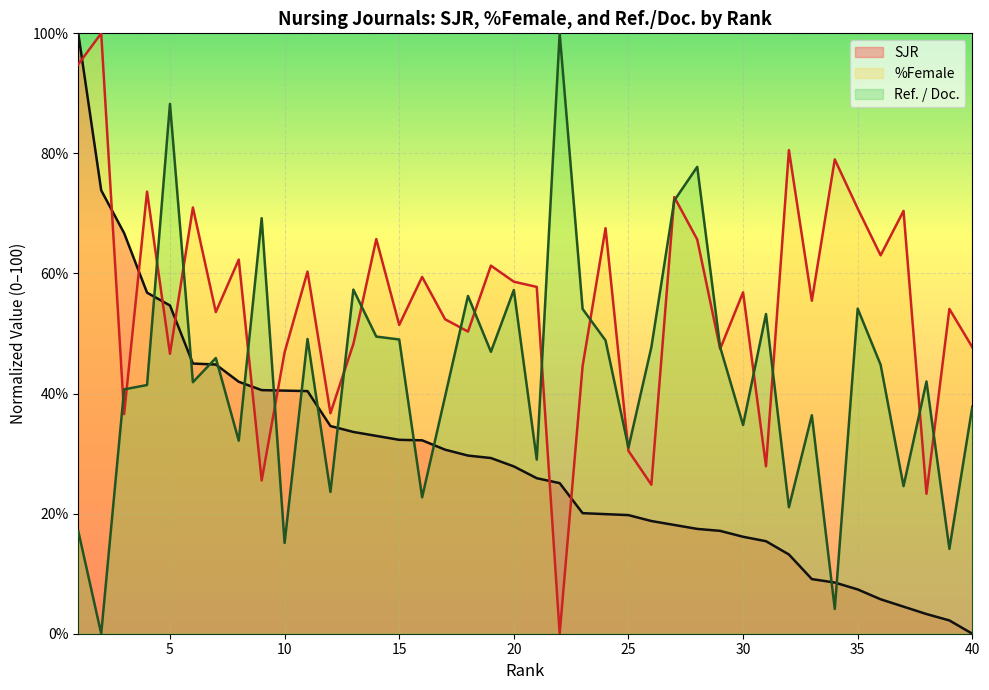

What is the difference between the maximum and minimum values in the SJR series?

100.0